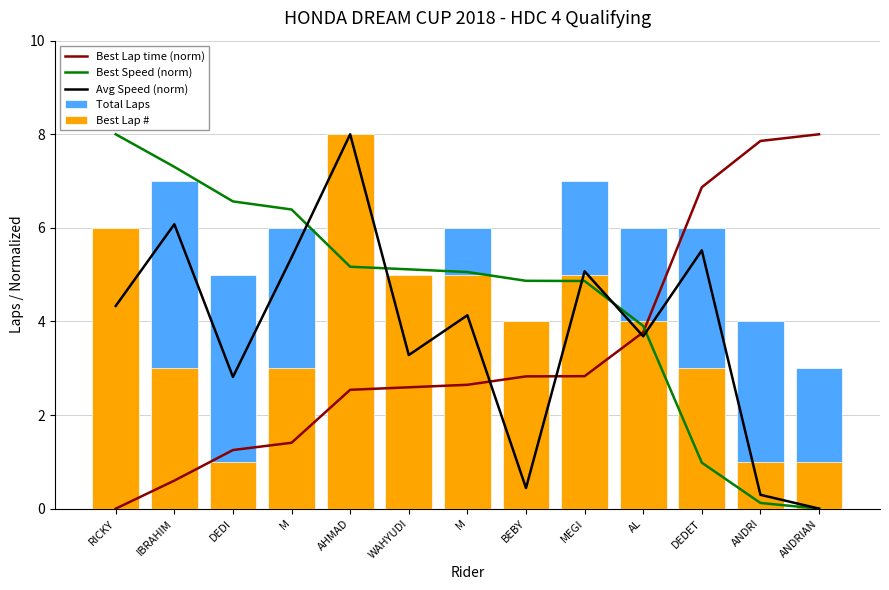

At AL, list the series in order from smallest to largest.

Avg Speed (norm), Best Lap time (norm), Best Speed (norm), Best Lap #, Total Laps